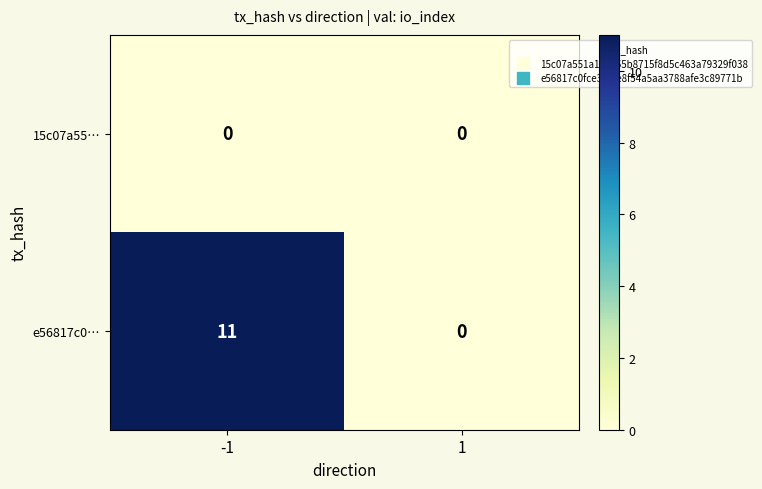

Which label corresponds to the largest value in the chart?

-1